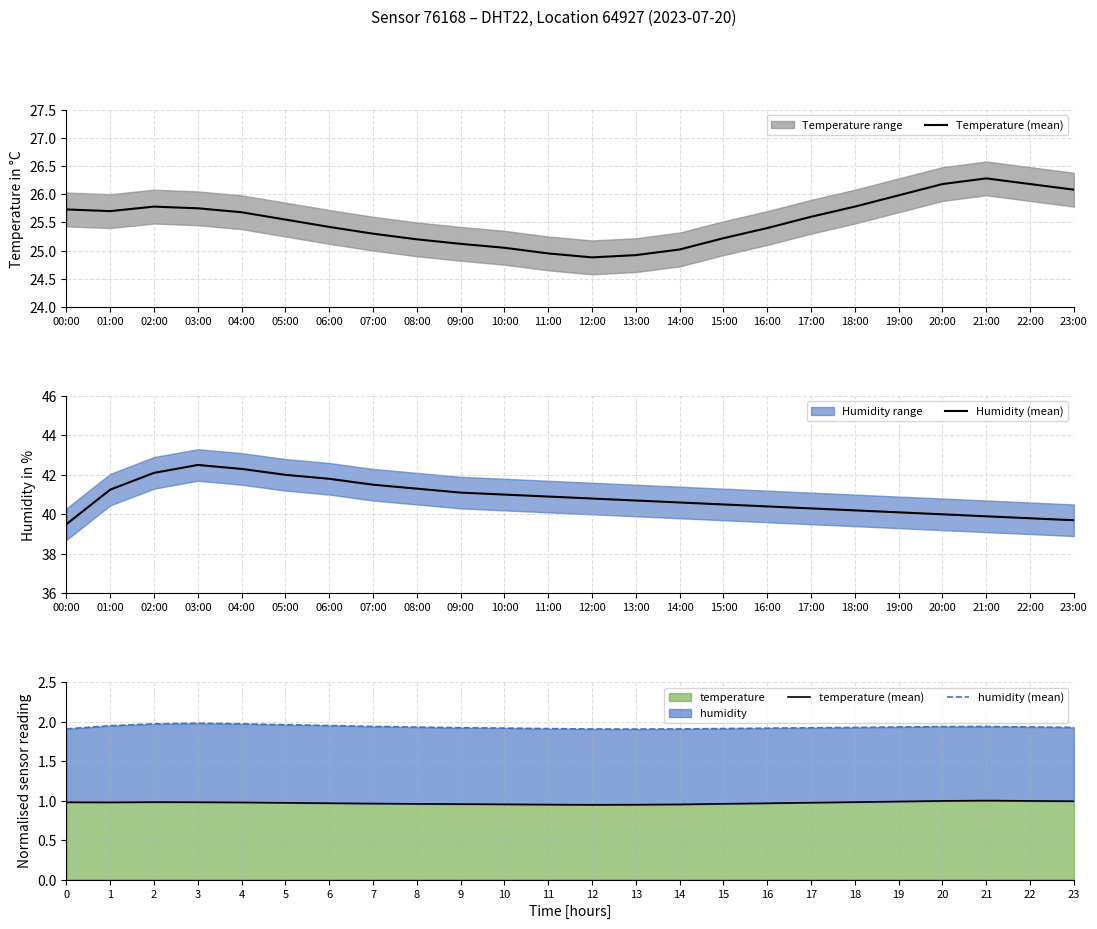

Reading right to left, what are all the values shown in this chart?

Temperature (mean): 26.1	26.2	26.3	26.2	26.0	25.8	25.6	25.4	25.2	25.0	24.9	24.9	24.9	25.1	25.1	25.2	25.3	25.4	25.6	25.7	25.8	25.8	25.7	25.7
Humidity (mean): 39.7	39.8	39.9	40.0	40.1	40.2	40.3	40.4	40.5	40.6	40.7	40.8	40.9	41.0	41.1	41.3	41.5	41.8	42.0	42.3	42.5	42.1	41.2	39.5
temperature (mean): 1.0	1.0	1.0	1.0	1.0	1.0	1.0	1.0	1.0	1.0	0.9	0.9	0.9	1.0	1.0	1.0	1.0	1.0	1.0	1.0	1.0	1.0	1.0	1.0
humidity (mean): 1.9	1.9	1.9	1.9	1.9	1.9	1.9	1.9	1.9	1.9	1.9	1.9	1.9	1.9	1.9	1.9	1.9	2.0	2.0	2.0	2.0	2.0	1.9	1.9